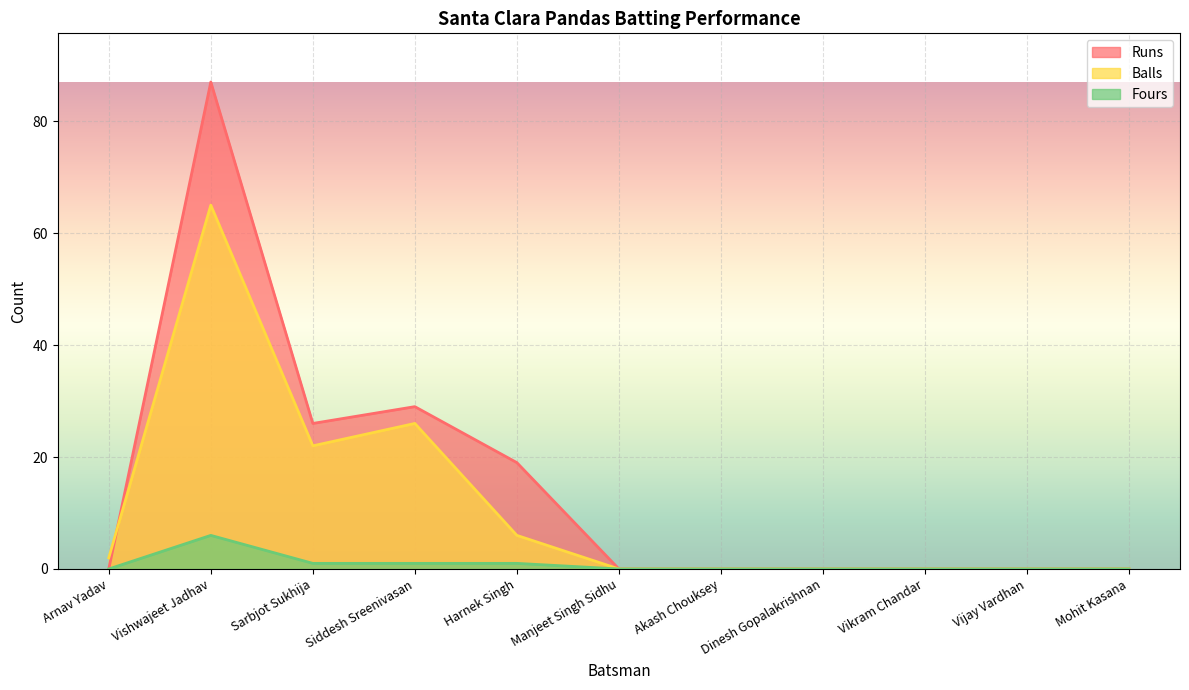

What is the label of the 5th point from the left?

Harnek Singh